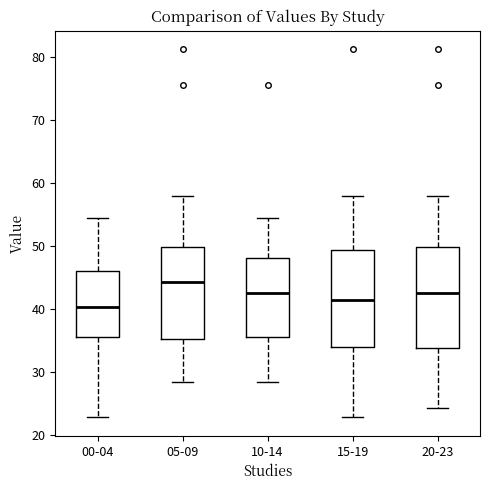

Reading left to right, transcribe this box plot: for each box, give where its median line is, the range the box spans, and where its two whiskers end, as read against the y-axis. The values are not printed on the chart, so give them approximately, as read against the axis.

00-04: median 40, box 36 to 46, whiskers 23 to 54
05-09: median 44, box 35 to 50, whiskers 28 to 58
10-14: median 42, box 36 to 48, whiskers 28 to 54
15-19: median 41, box 34 to 49, whiskers 23 to 58
20-23: median 42, box 34 to 50, whiskers 24 to 58